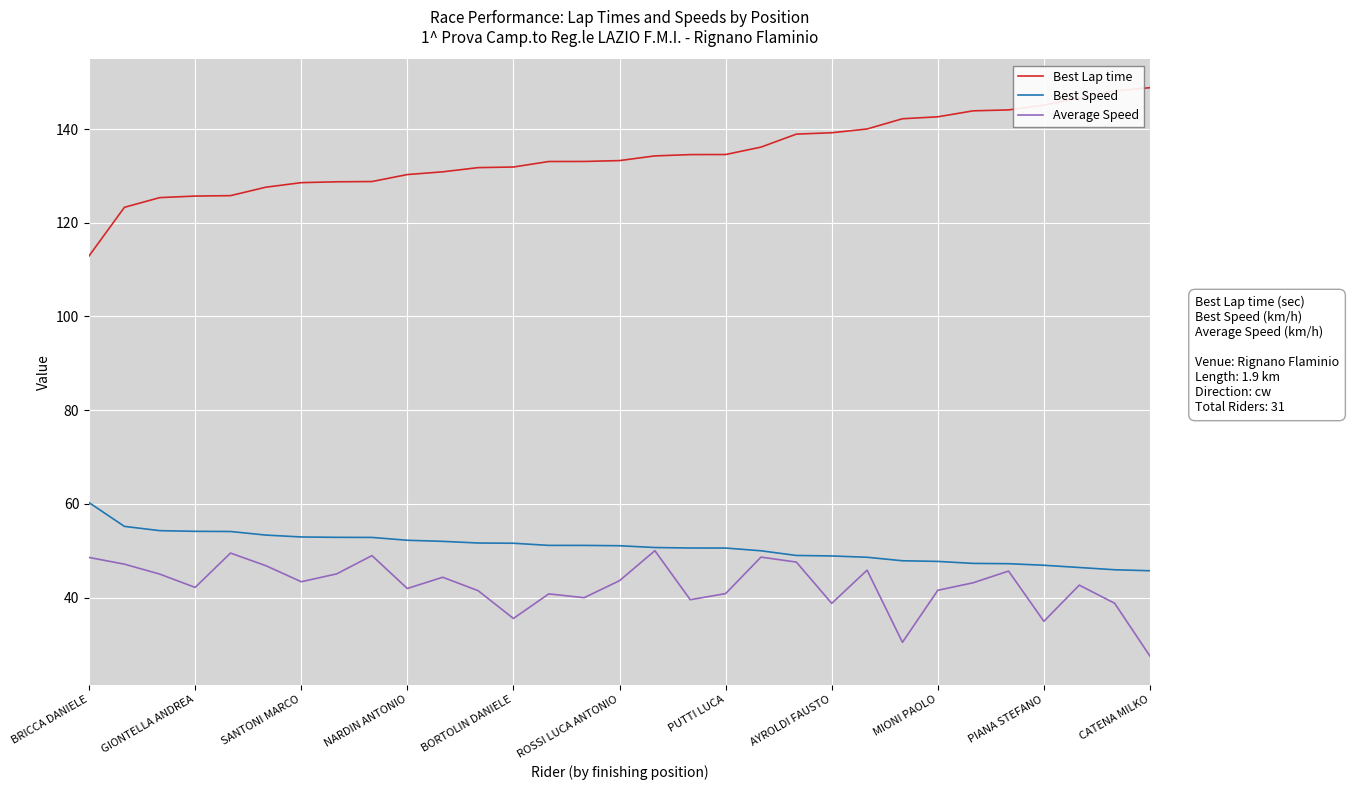

Which series has the largest total across all categories?

Best Lap time